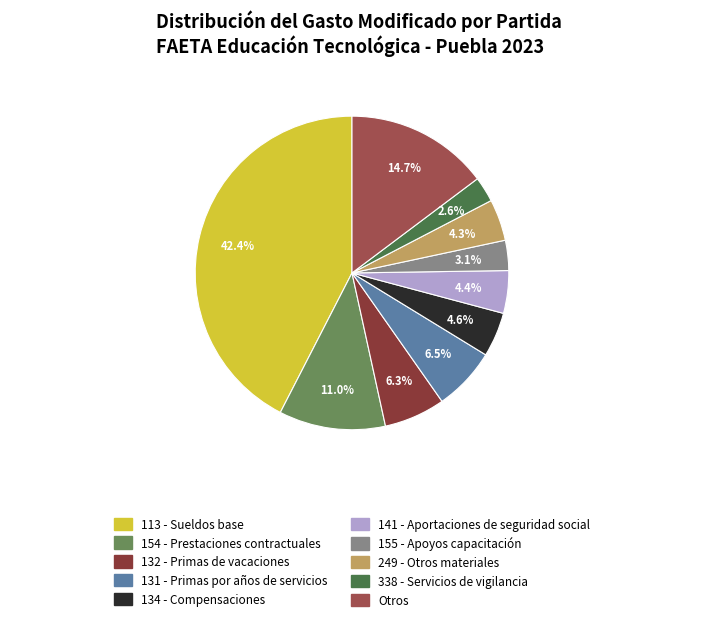

How many segments does this pie chart have?

10